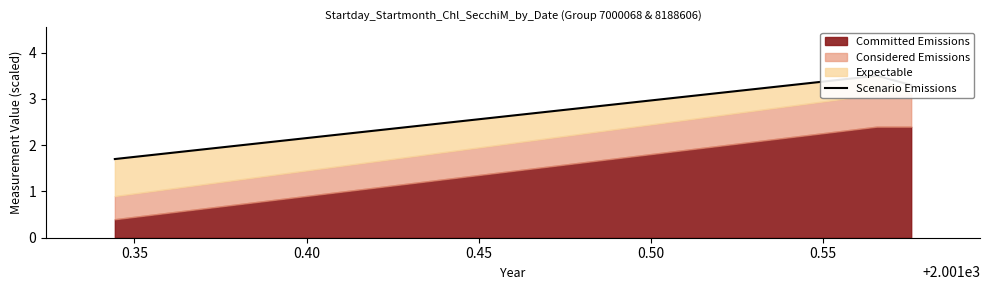

How many values are between 1 and 3?

1